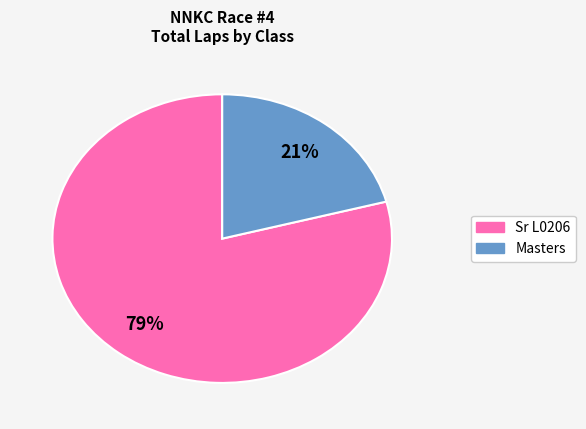

To the nearest percent, what is the difference between the largest and smallest slice percentages?

58%